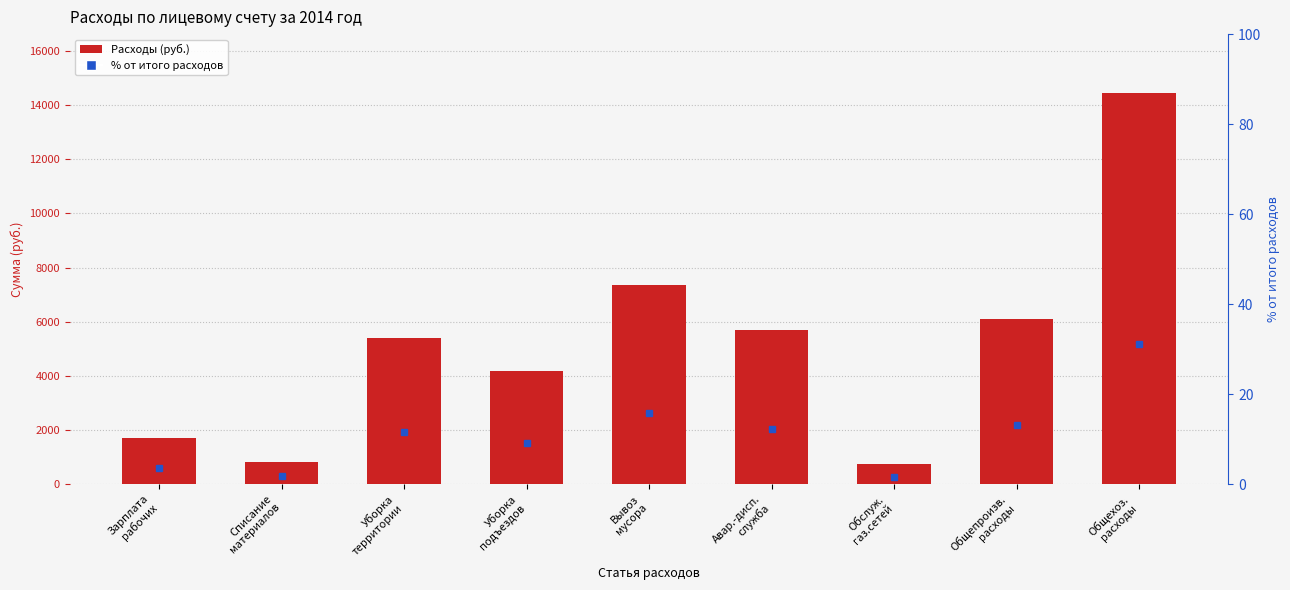

Reading right to left, transcribe all the data shown in this chart.

14459.8	6088.3	723.0	5707.8	7363.1	4185.7	5403.4	816.3	1686.6